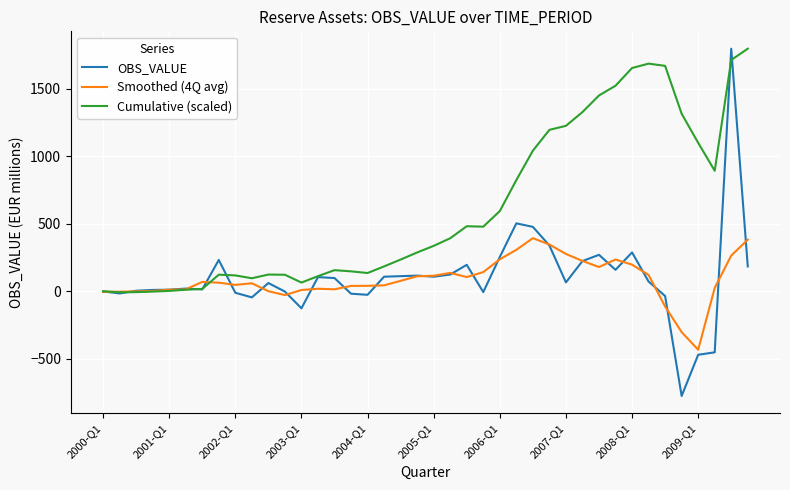

Which series has the largest range (max minus min)?

OBS_VALUE